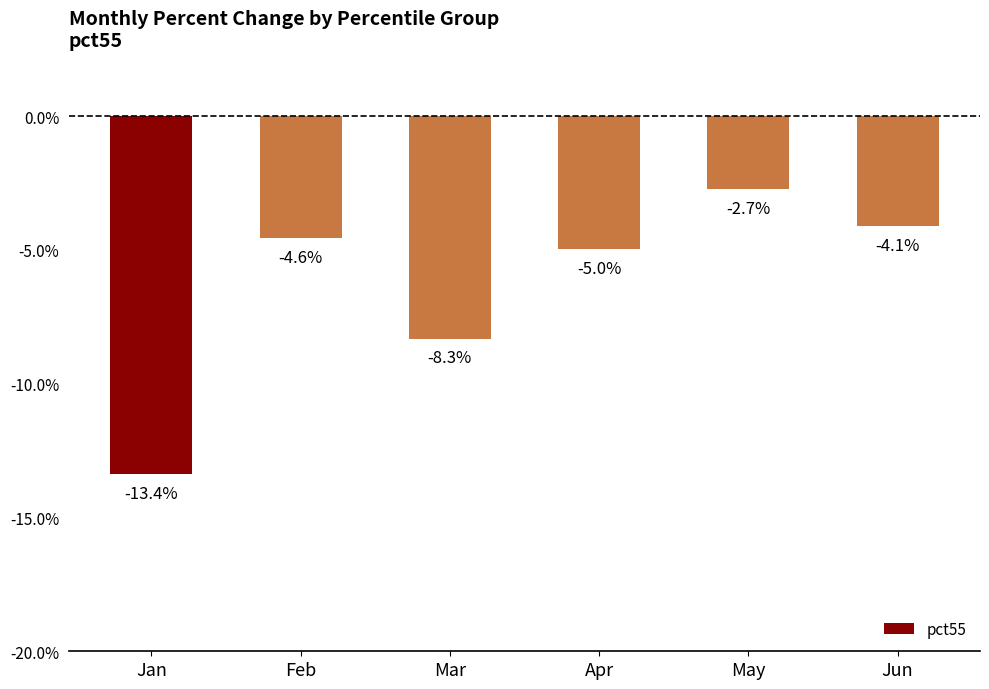

Does the chart contain any negative values?

Yes